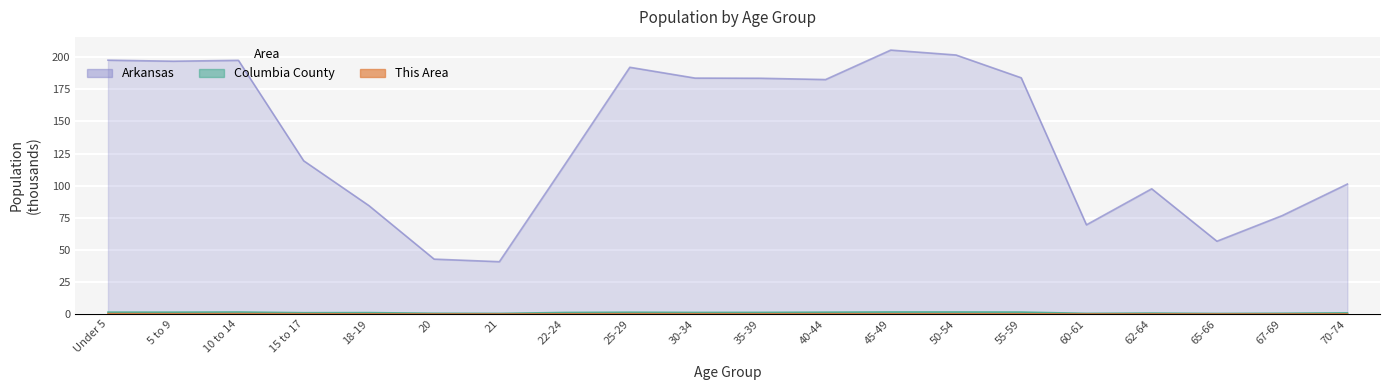

What is the total value across all series at 22-24?

117.5